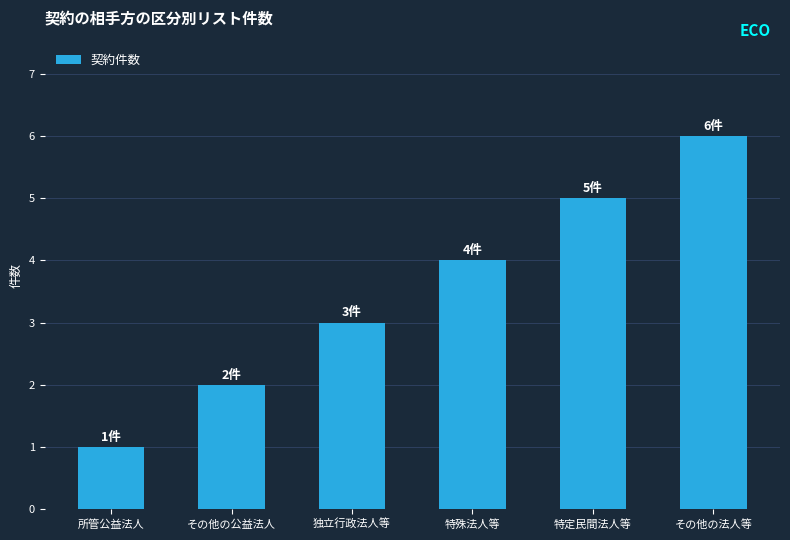

List the labels in order of value, smallest first.

所管公益法人, その他の公益法人, 独立行政法人等, 特殊法人等, 特定民間法人等, その他の法人等